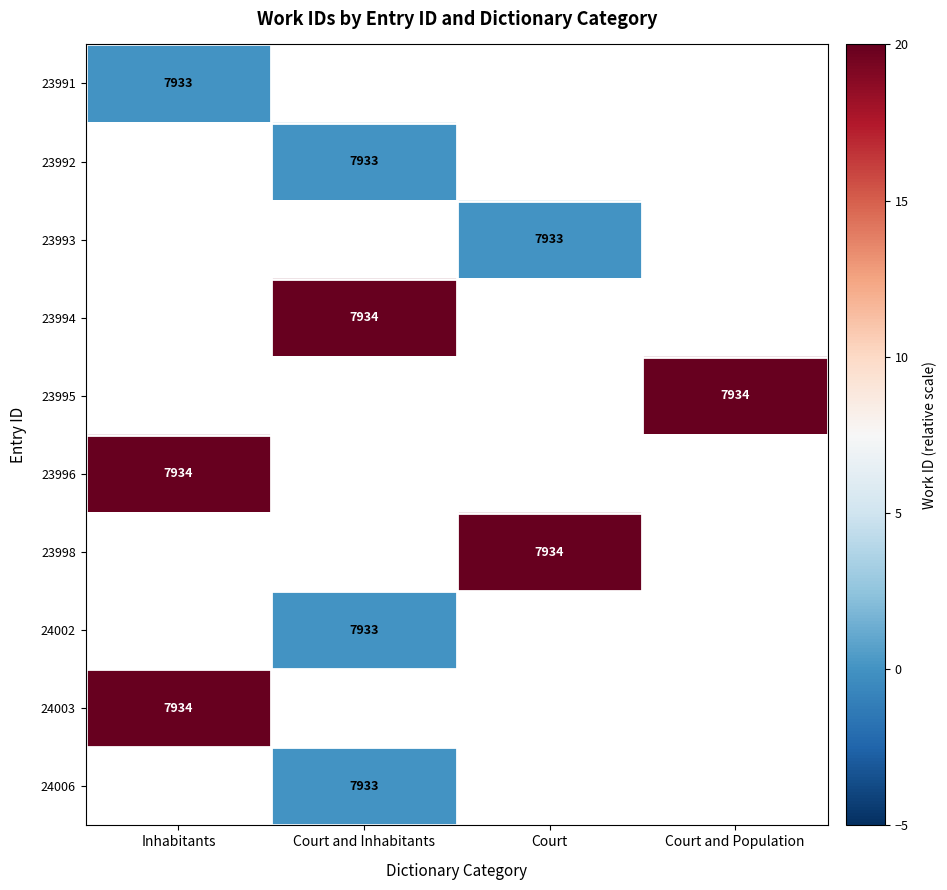

True or false: 23992 has a value of 2924 at Court and Inhabitants.

False